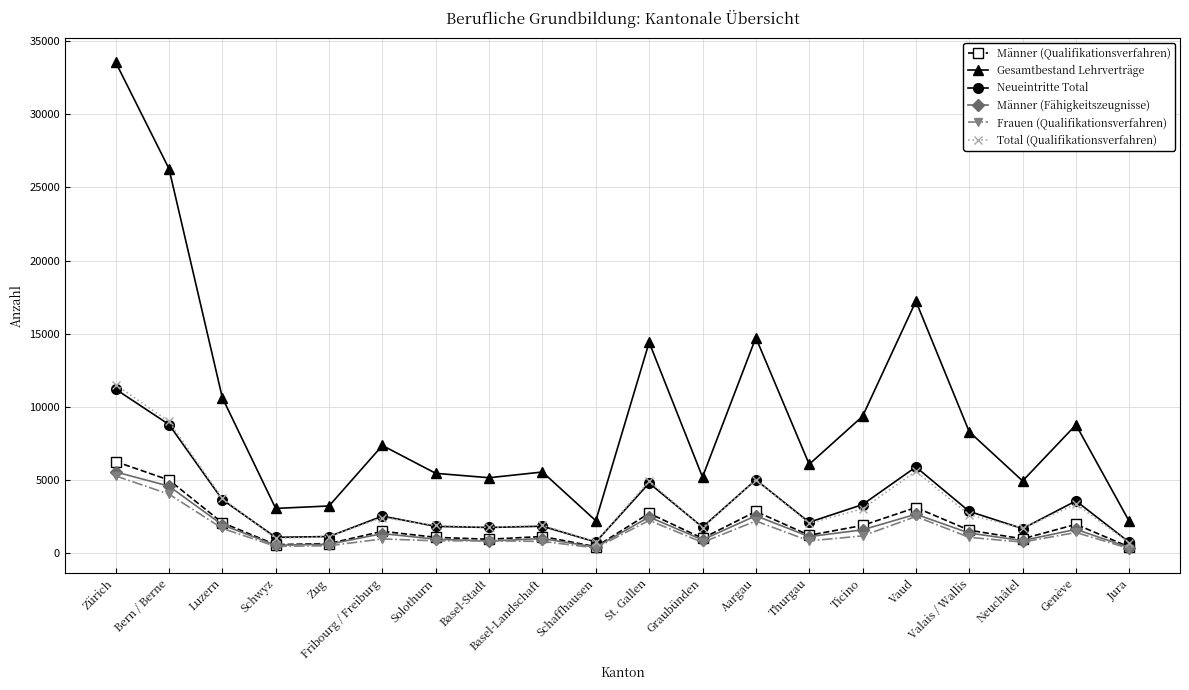

What are all the series names shown in the legend?

Männer (Qualifikationsverfahren), Gesamtbestand Lehrverträge, Neueintritte Total, Männer (Fähigkeitszeugnisse), Frauen (Qualifikationsverfahren), Total (Qualifikationsverfahren)